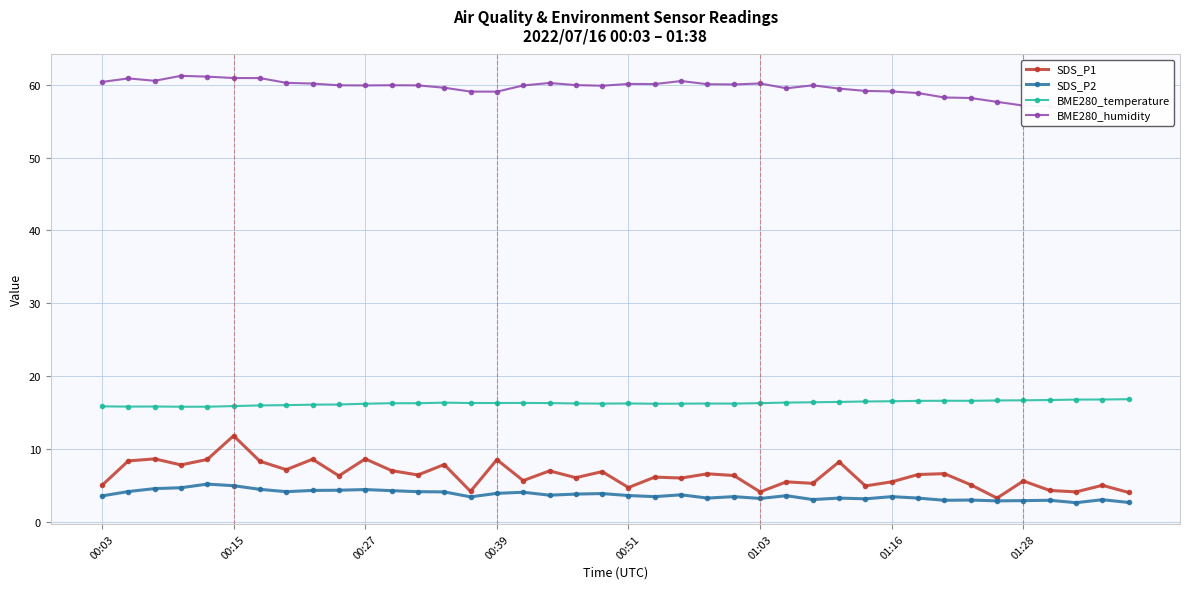

What is the total value across all series at 00:03?

84.9